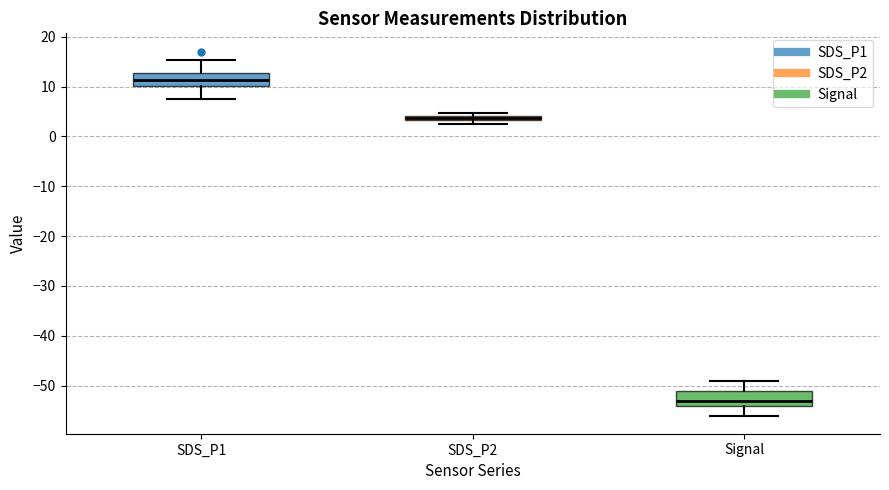

Where is the lower edge of the box for SDS_P2 on the y-axis? The values are not printed on the chart, so give them approximately, as read against the axis.

3